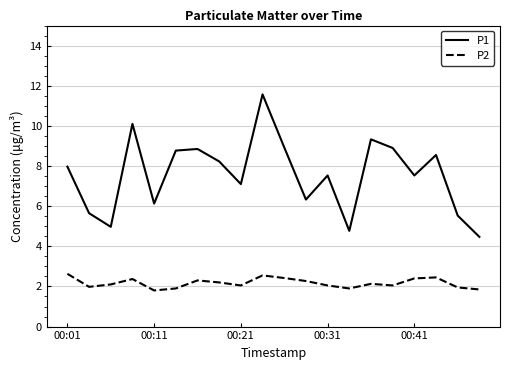

Rank the series by their maximum value, from highest to lowest.

P1, P2